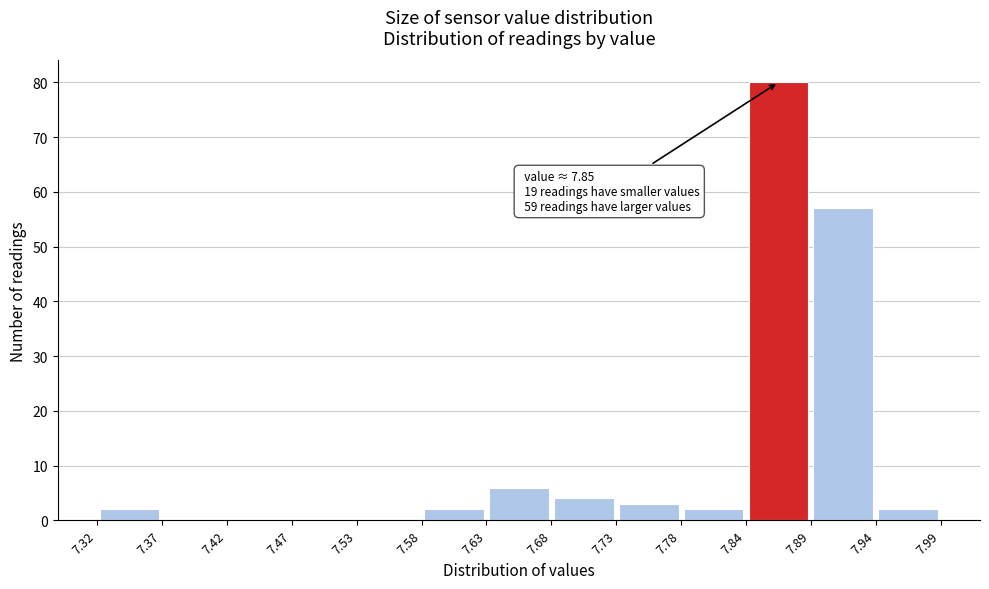

Over which range of the x-axis is the bar tallest?

7.84 to 7.89